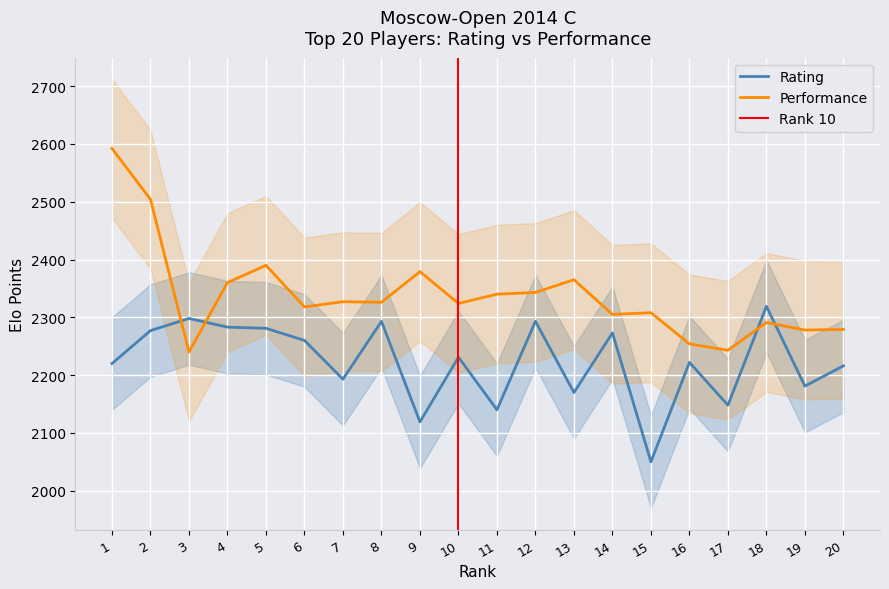

At which category does the chart reach its peak across all series?

1